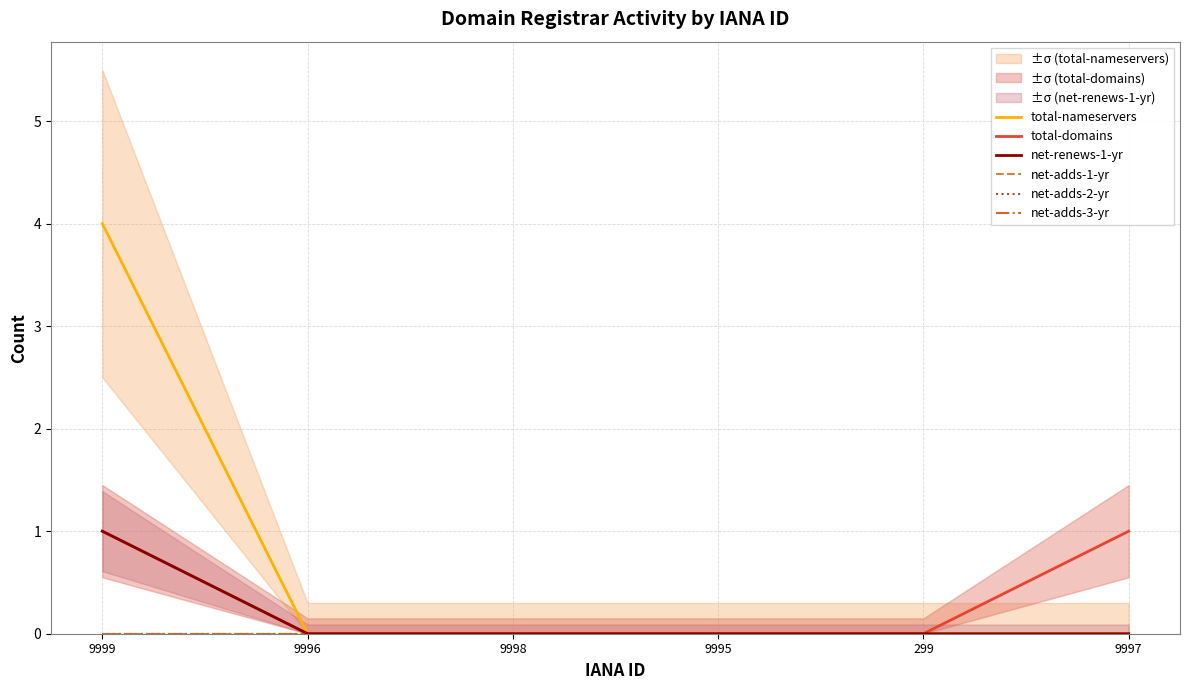

What is the highest value of the net-renews-1-yr series?

1